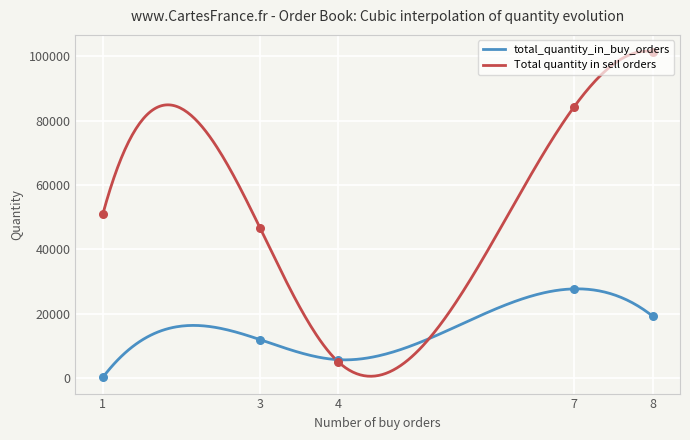

Which series has the widest spread of Y values?

Total quantity in sell orders